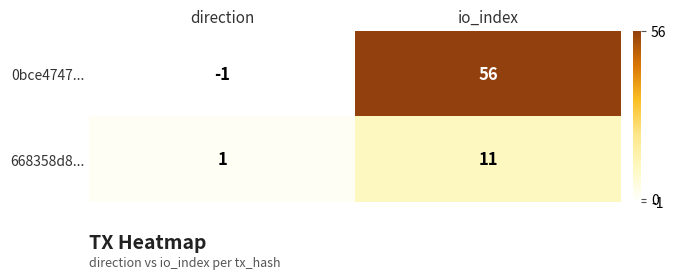

True or false: 668358d8... has a value of 14 at io_index.

False